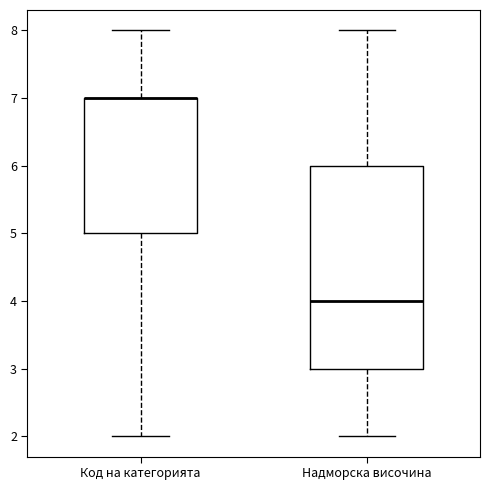

Comparing the boxes themselves (not the whiskers), which one is the tallest?

Надморска височина